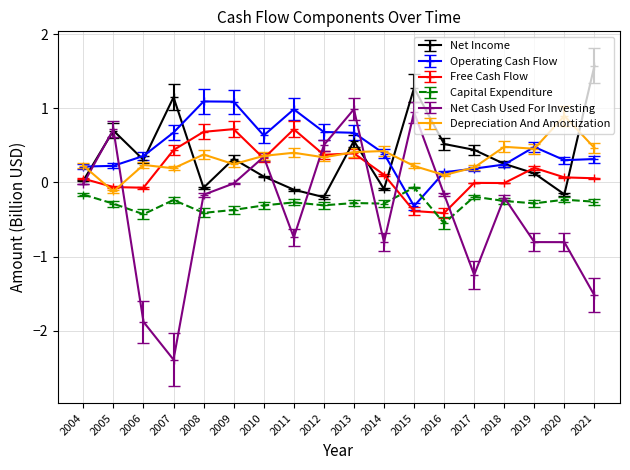

True or false: Net Income and Depreciation And Amortization cross at least once.

True